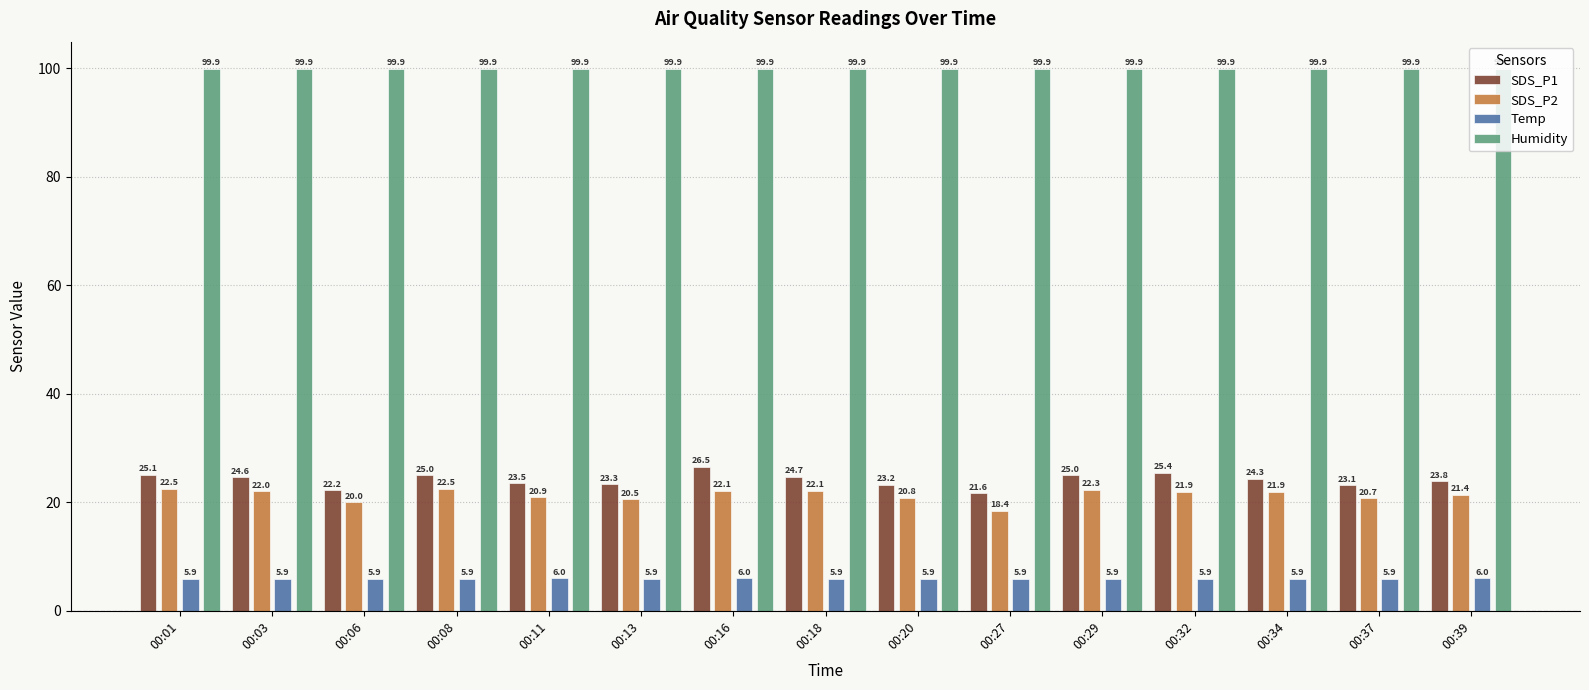

At how many categories does at least one series exceed 69?

15